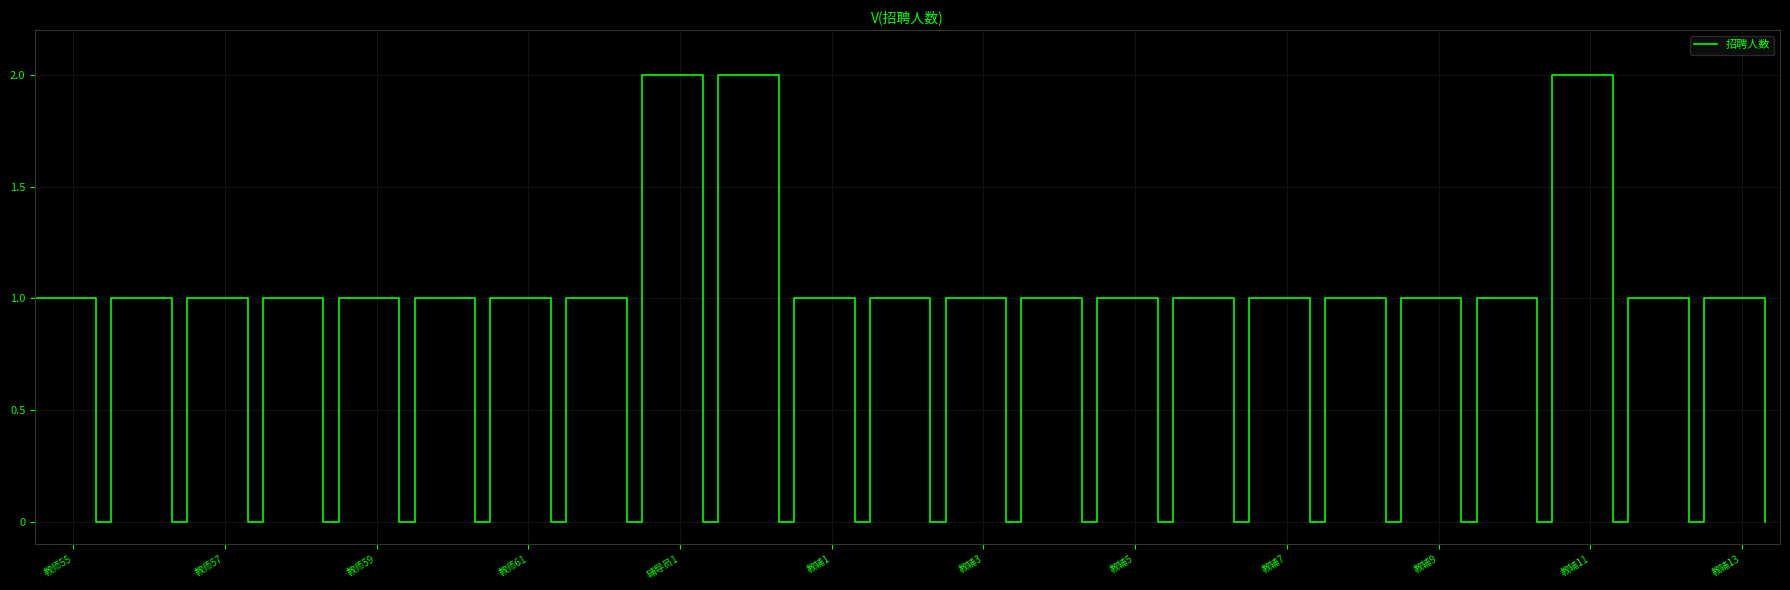

How many values are between 1 and 2?

23